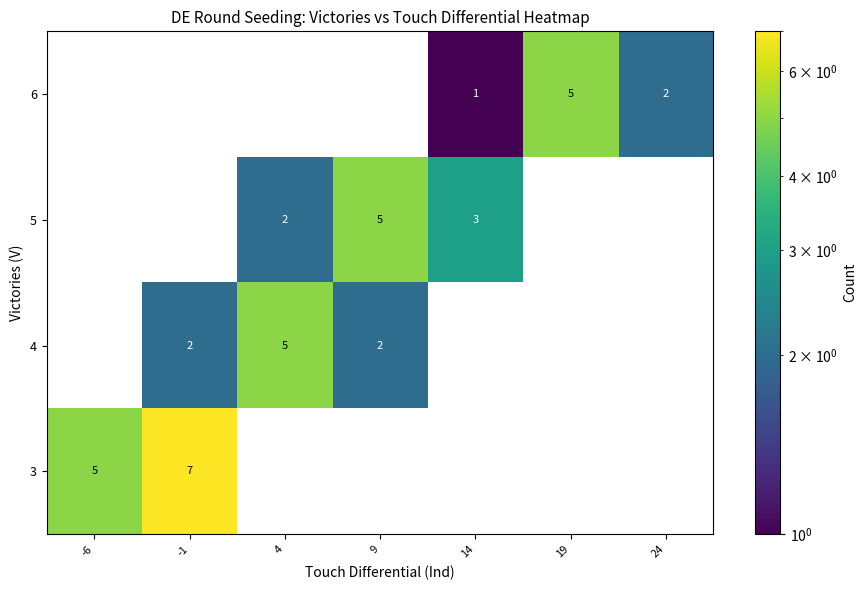

What is the difference between the highest and lowest values at -6?

5